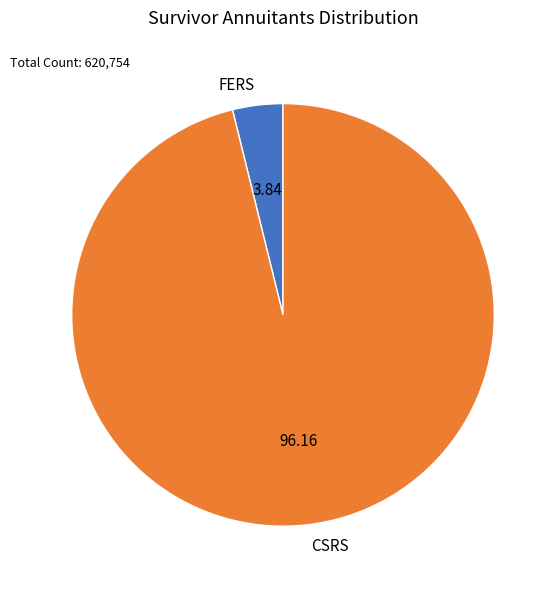

Which category has the biggest portion of the pie?

CSRS